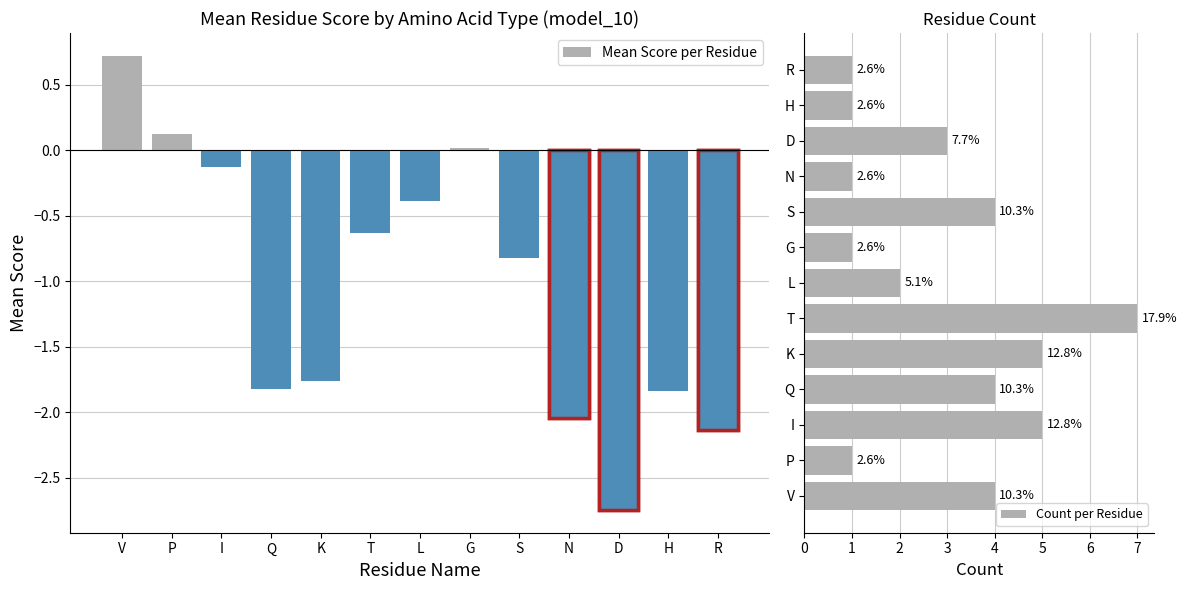

List the series in order of their overall mean, lowest first.

Mean Score per Residue, Count per Residue